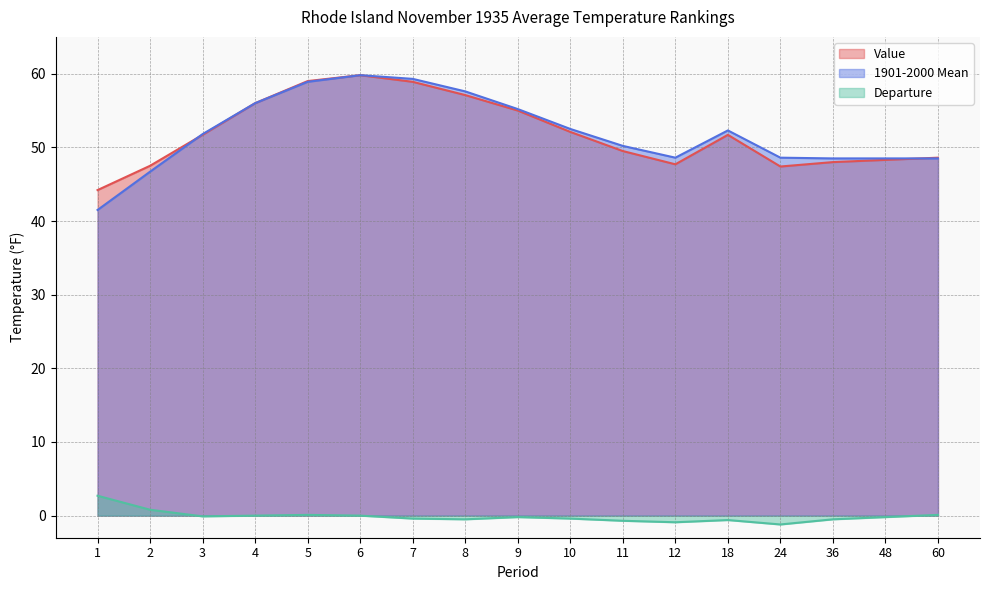

At which category does Departure reach its first local peak?

5